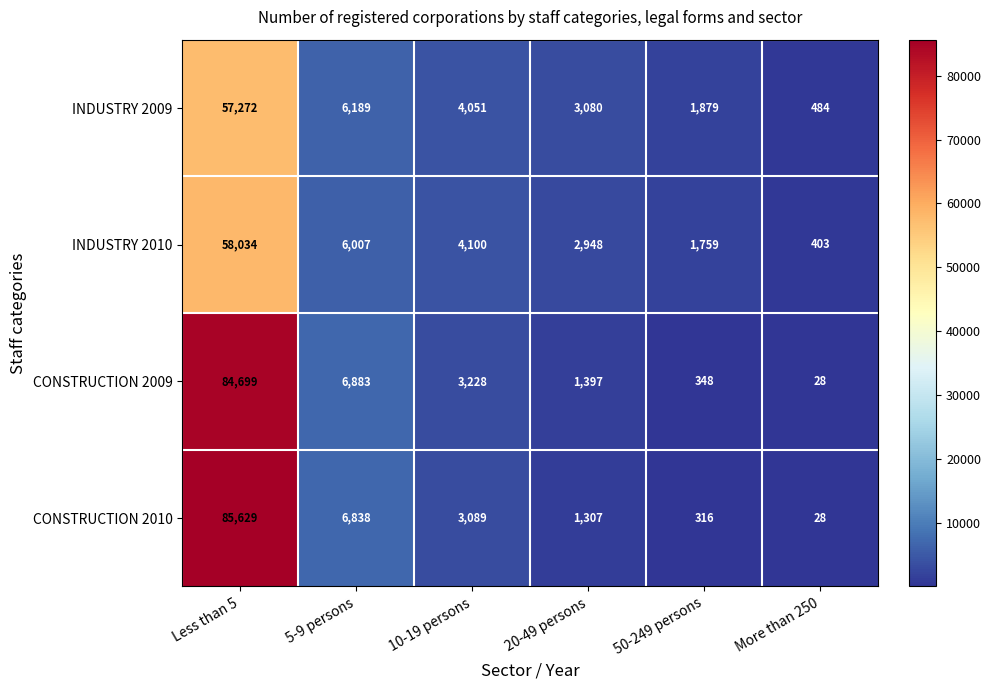

Which label corresponds to the smallest value in the chart?

More than 250